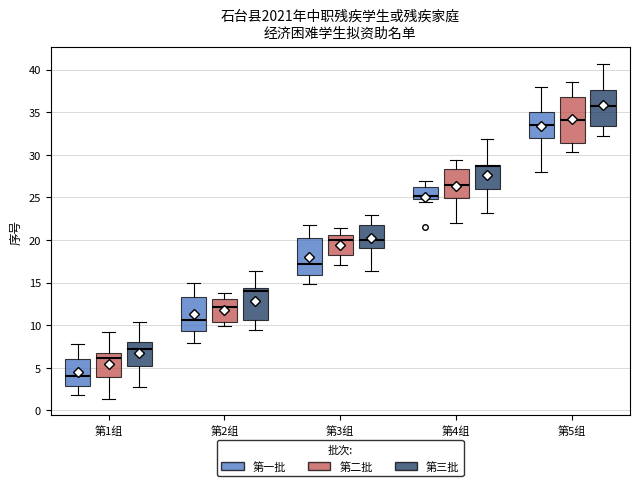

Comparing the boxes themselves (not the whiskers), which one is the tallest?

第5组 (第二批)